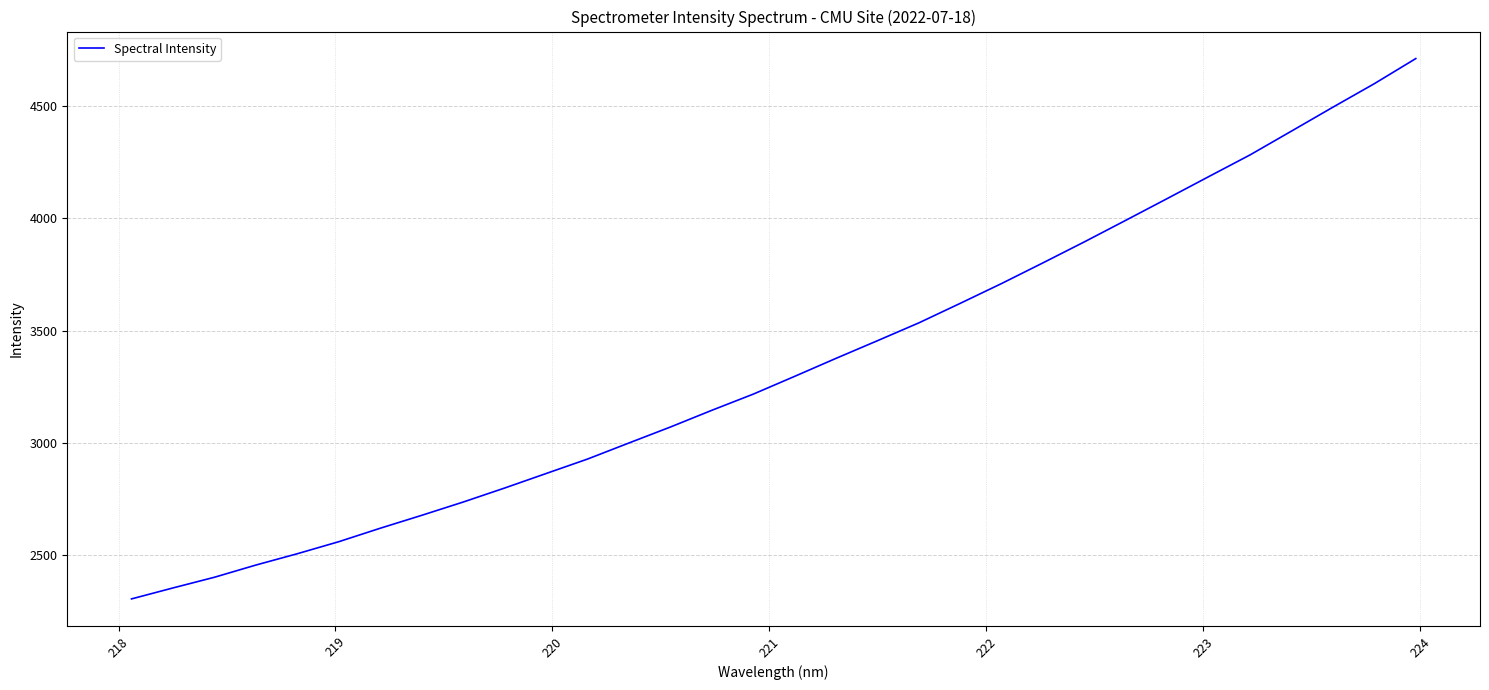

What is the difference between the maximum and minimum values?

2403.1